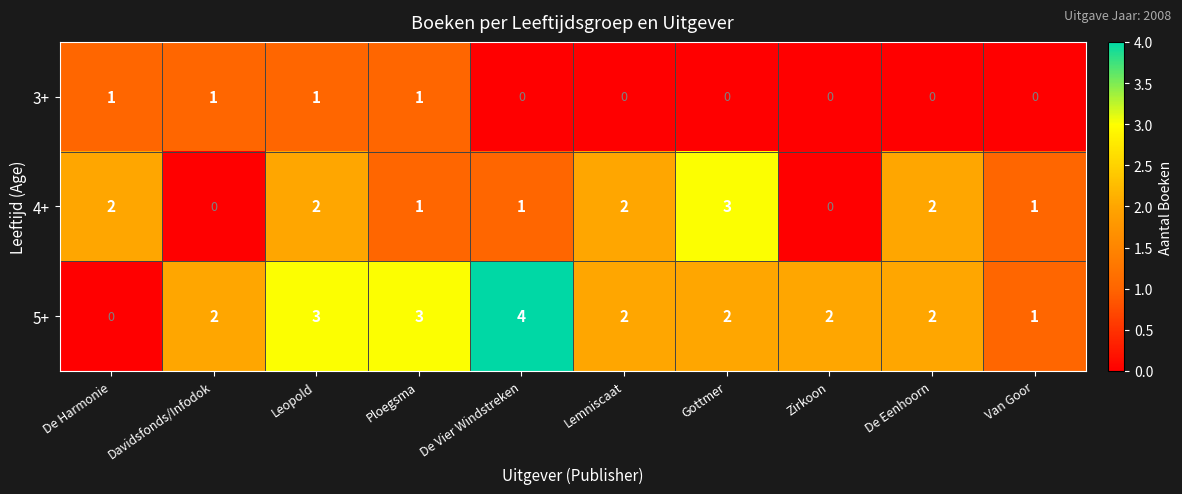

Which series changed the most between Zirkoon and De Eenhoorn?

4+